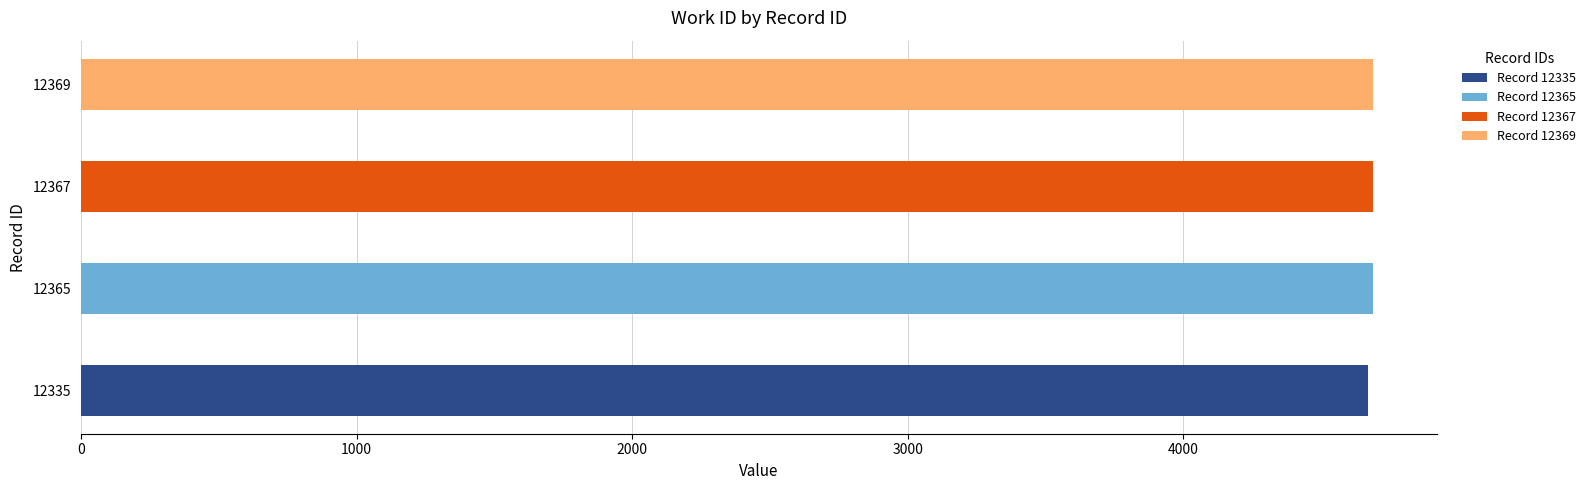

Does the chart contain any negative values?

No